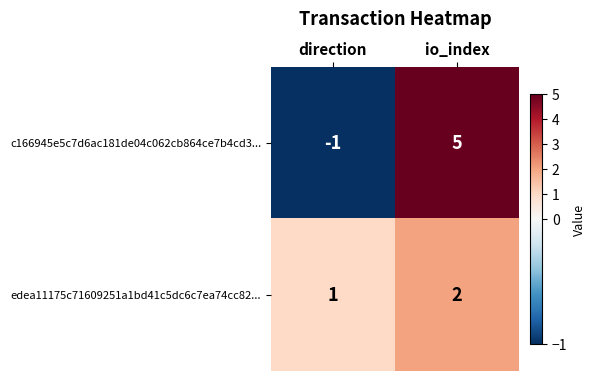

What is the difference between the highest and lowest values at io_index?

3